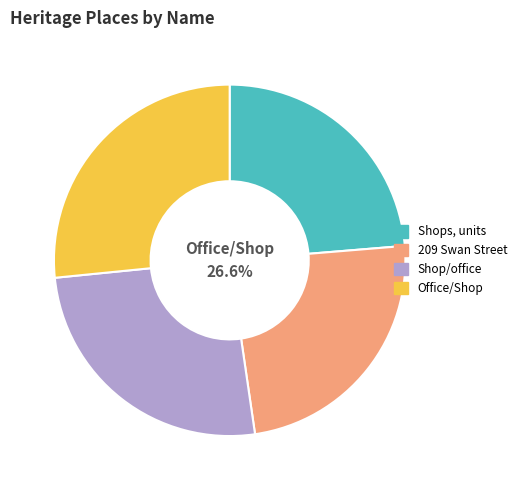

Is Shops, units the majority of the pie?

No